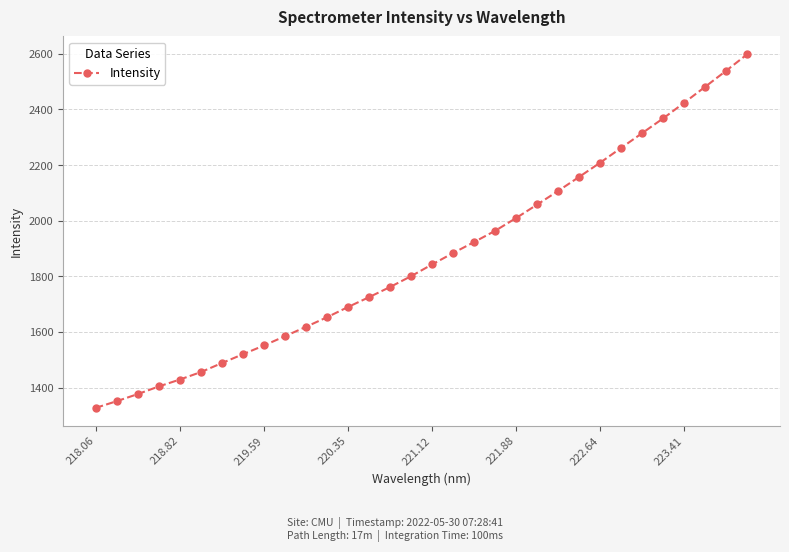

How many values exceed 1843?

16